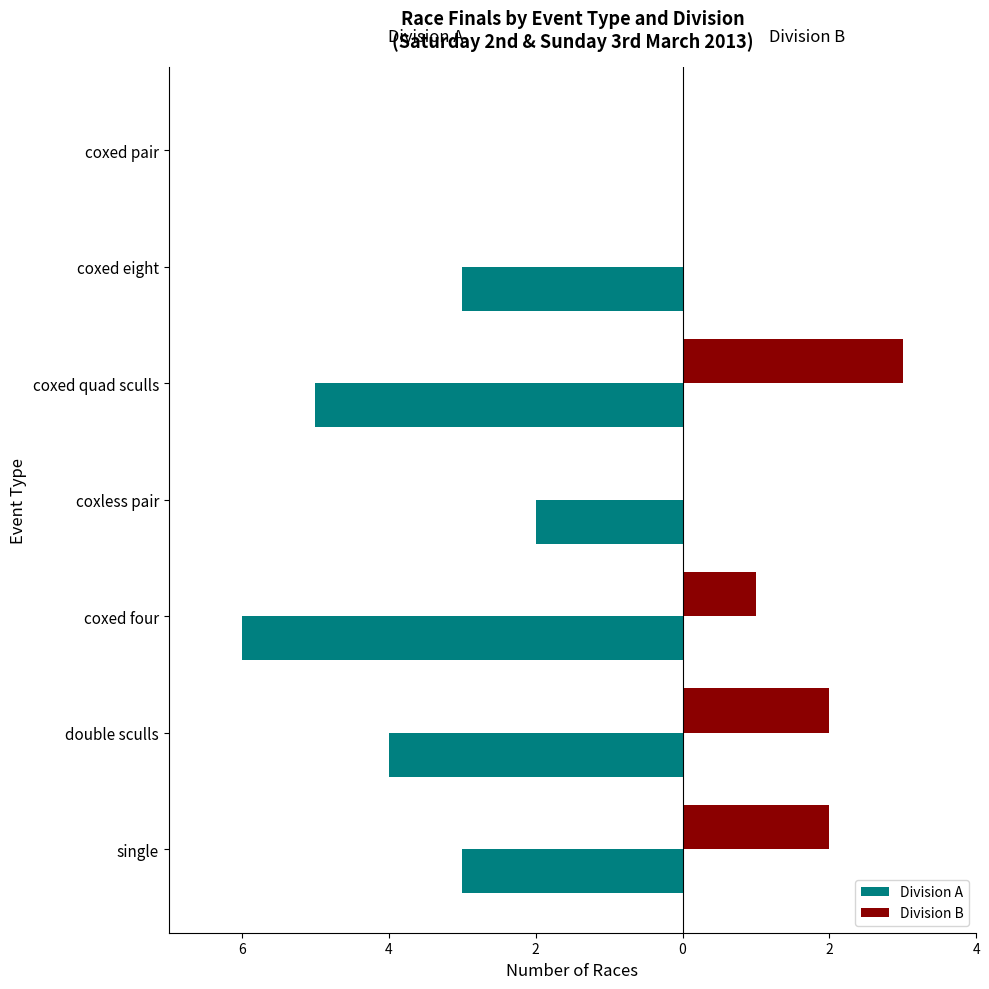

Reading right to left, transcribe all the data shown in this chart.

Division A: 0	-3	-5	-2	-6	-4	-3
Division B: 0	0	3	0	1	2	2